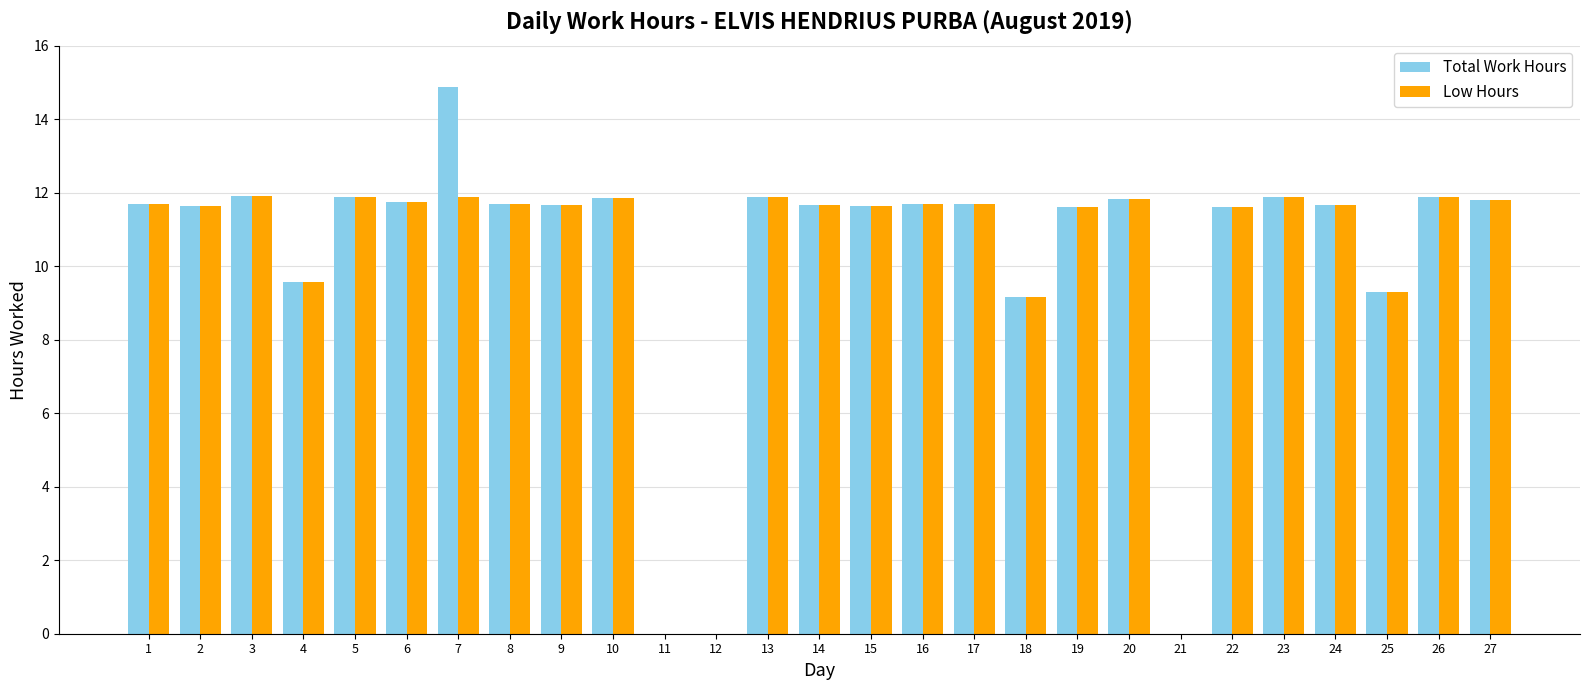

What is the total value across all series at 17?

23.4